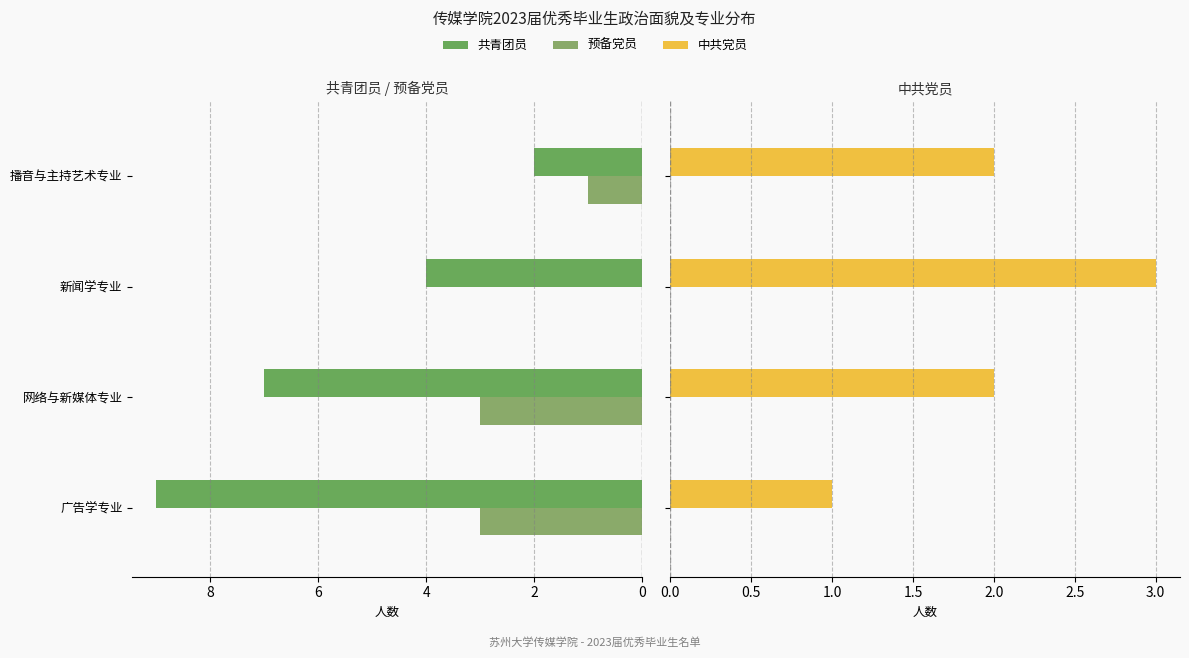

The value of 中共党员 at 网络与新媒体专业 is 3. True or false?

False